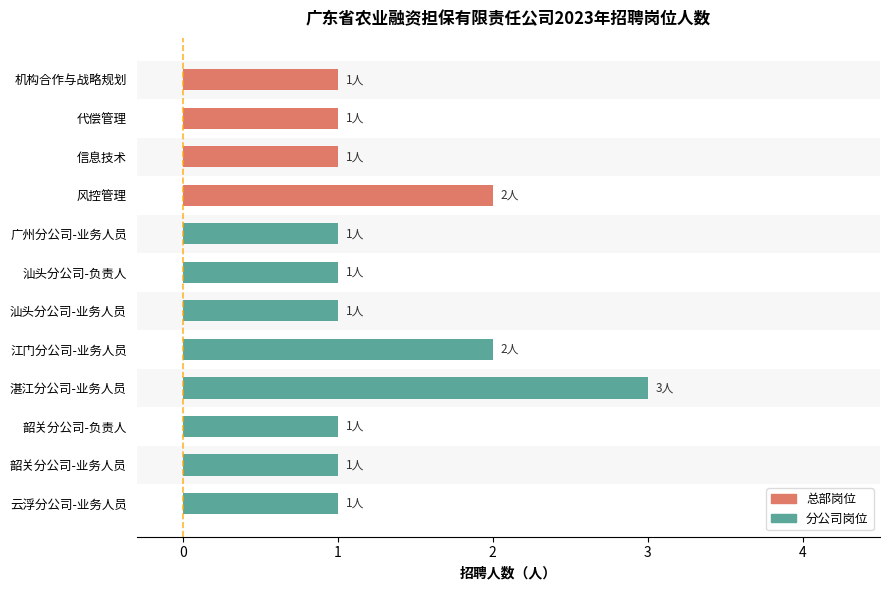

Is it true that the value at 广州分公司-业务人员 is 1?

True